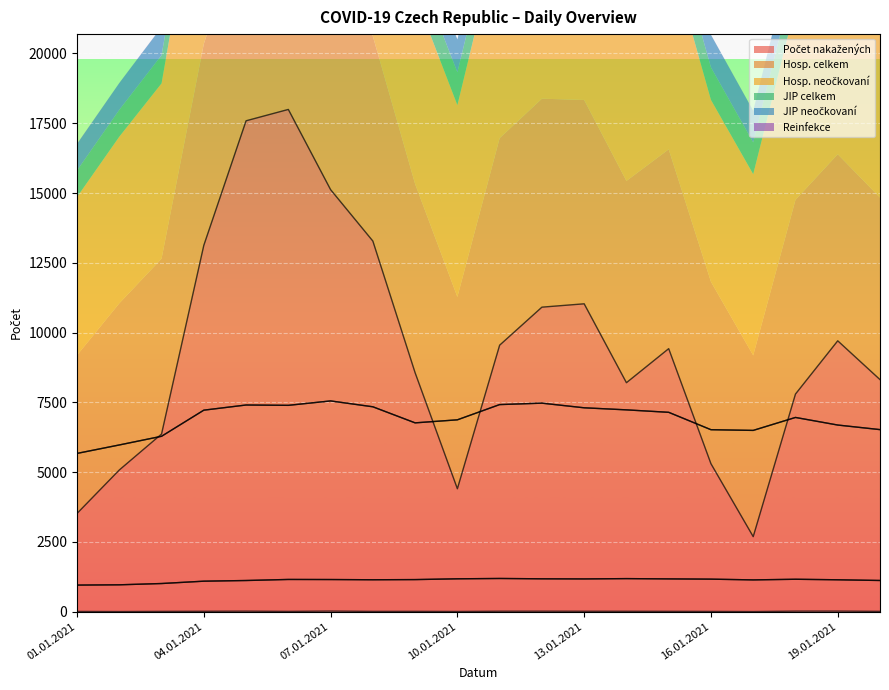

What is the total value across all series at 13.01.2021?

27995